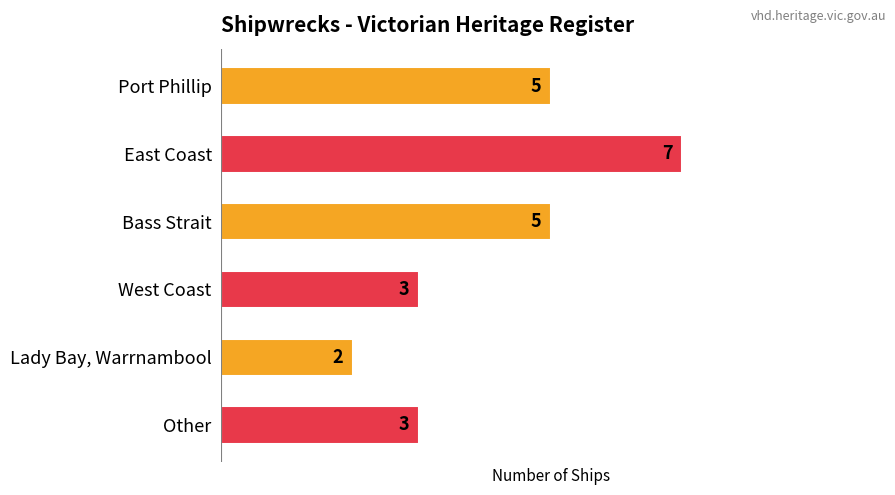

Reading bottom to top, extract all data points from this chart.

3	2	3	5	7	5